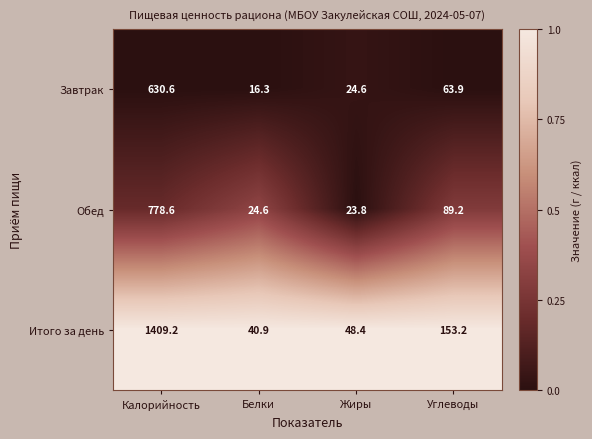

Reading left to right, list all the values displayed in this chart.

Завтрак: Калорийность=630.6	Белки=16.3	Жиры=24.6	Углеводы=63.9
Обед: Калорийность=778.6	Белки=24.6	Жиры=23.8	Углеводы=89.2
Итого за день: Калорийность=1409.2	Белки=40.9	Жиры=48.4	Углеводы=153.2